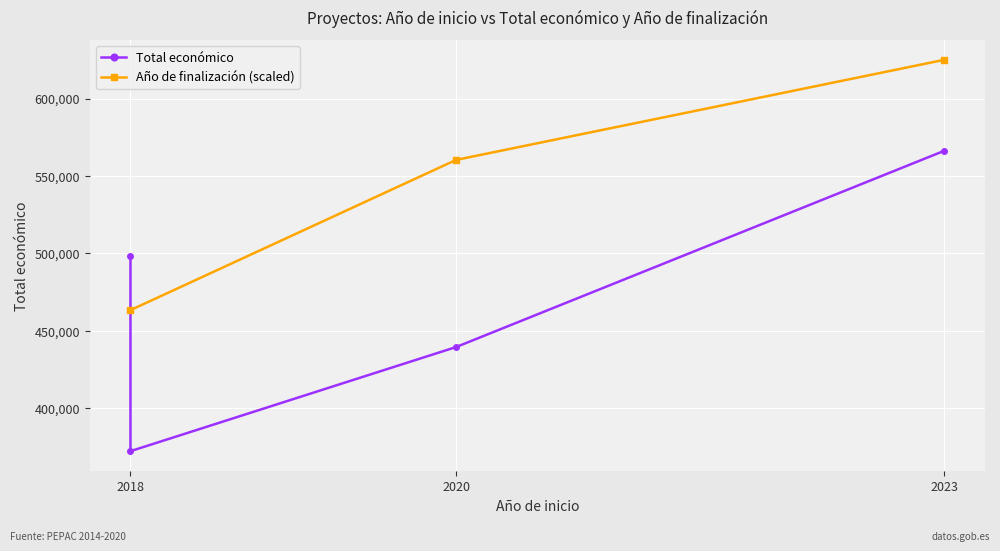

True or false: Año de finalización (scaled) and Total económico intersect in this chart.

False